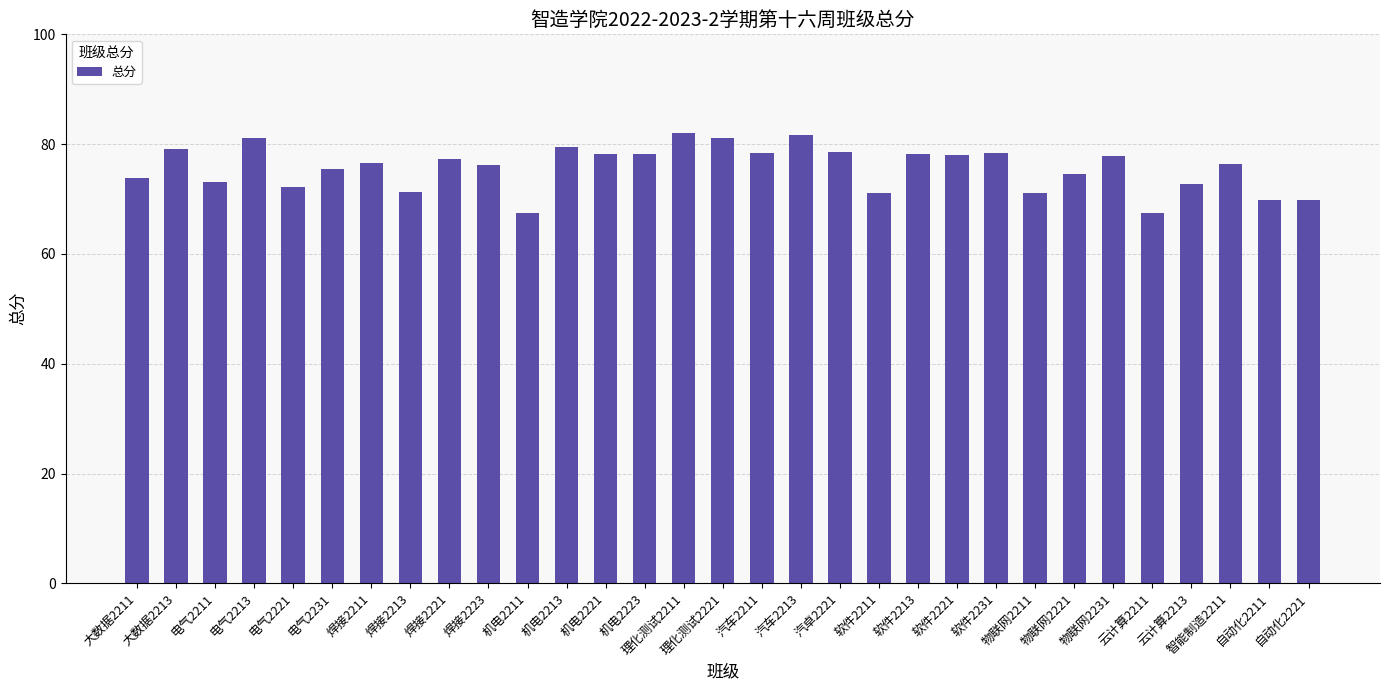

Where does the data first go above 76?

大数据2213